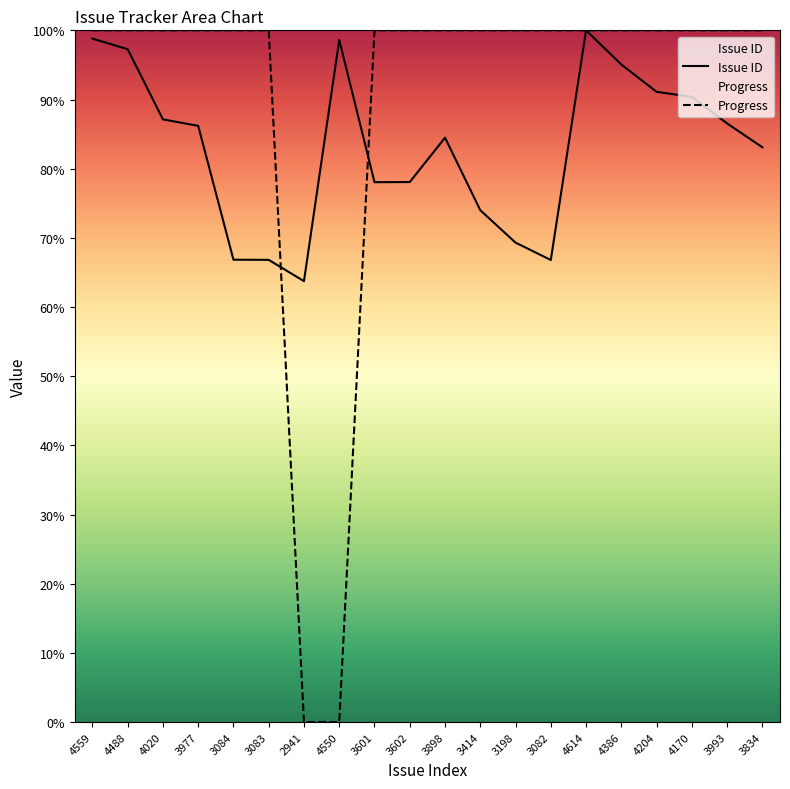

What is the difference between the highest and lowest values at 3083?

33.2